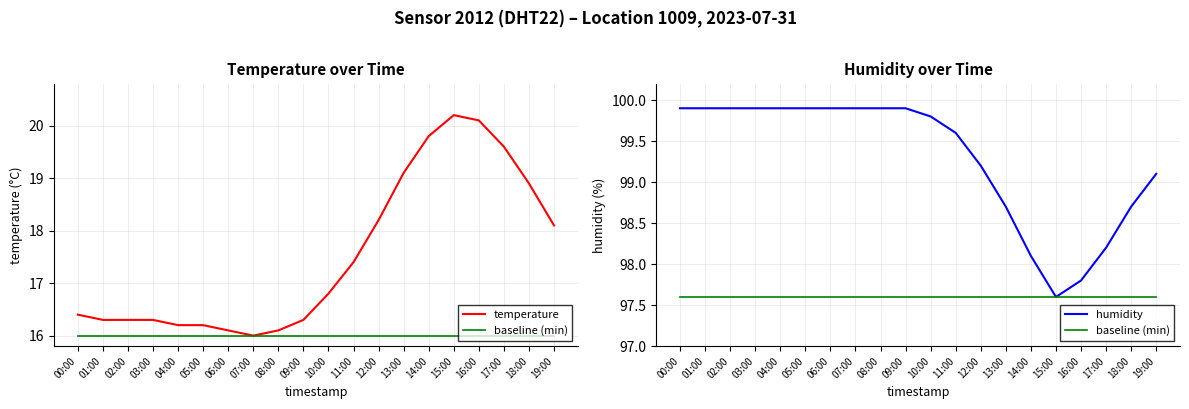

True or false: temperature has a value of 6.1 at 17:00.

False